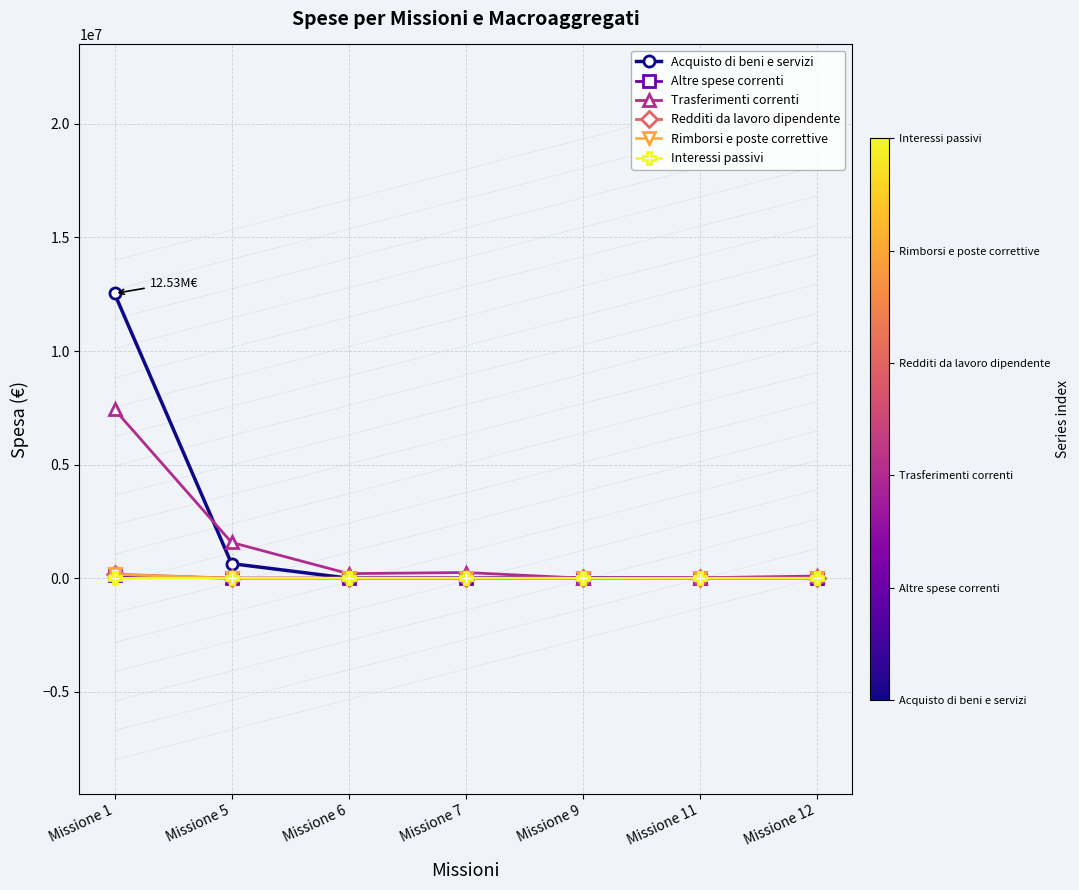

What is the highest value of the Altre spese correnti series?

118460.0